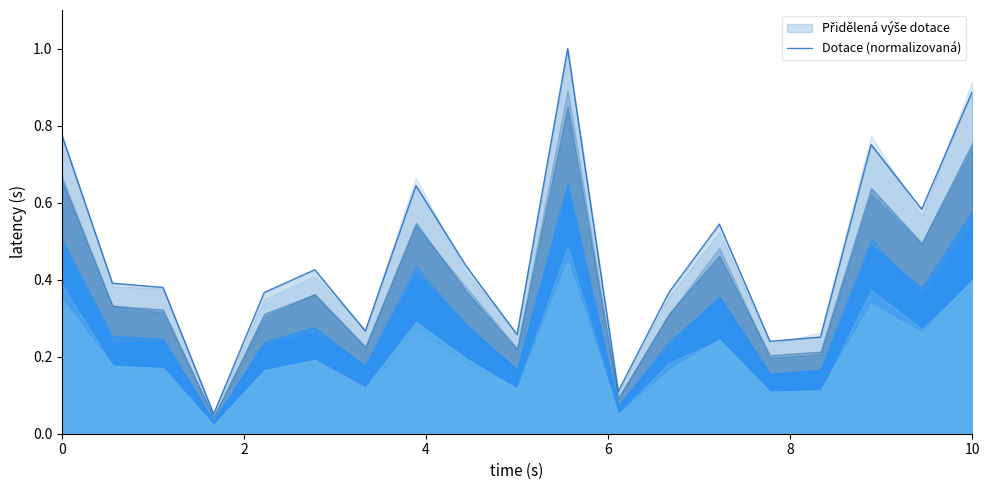

True or false: there are more than 0 points higher than both neighbors.

True